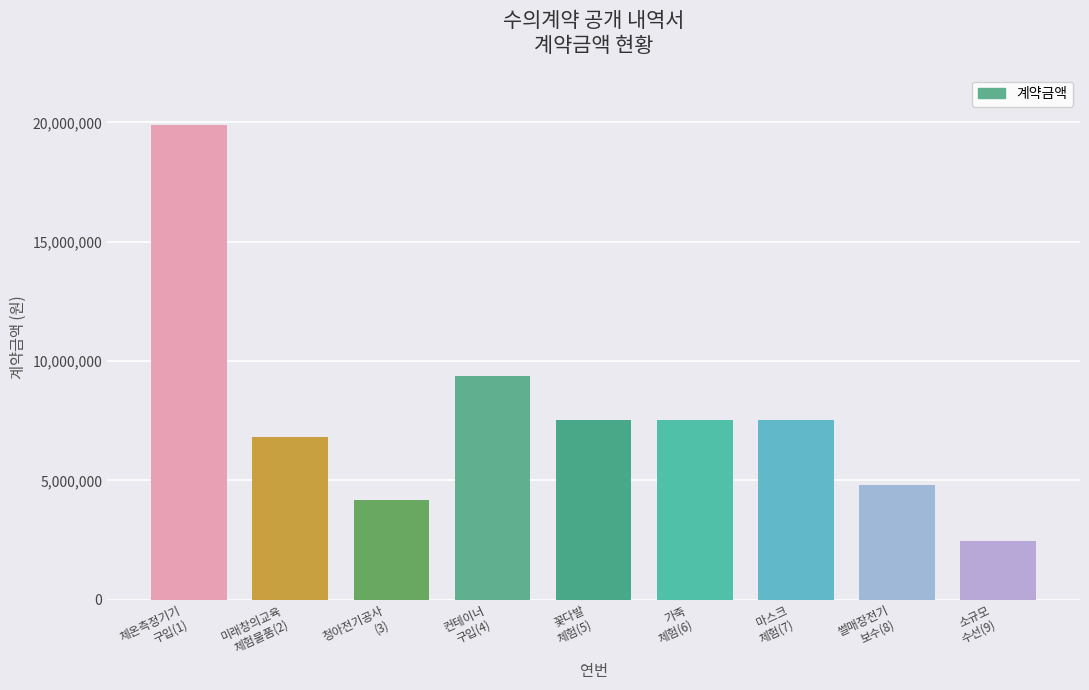

Which label corresponds to the largest value in the chart?

체온측정기기
구입(1)